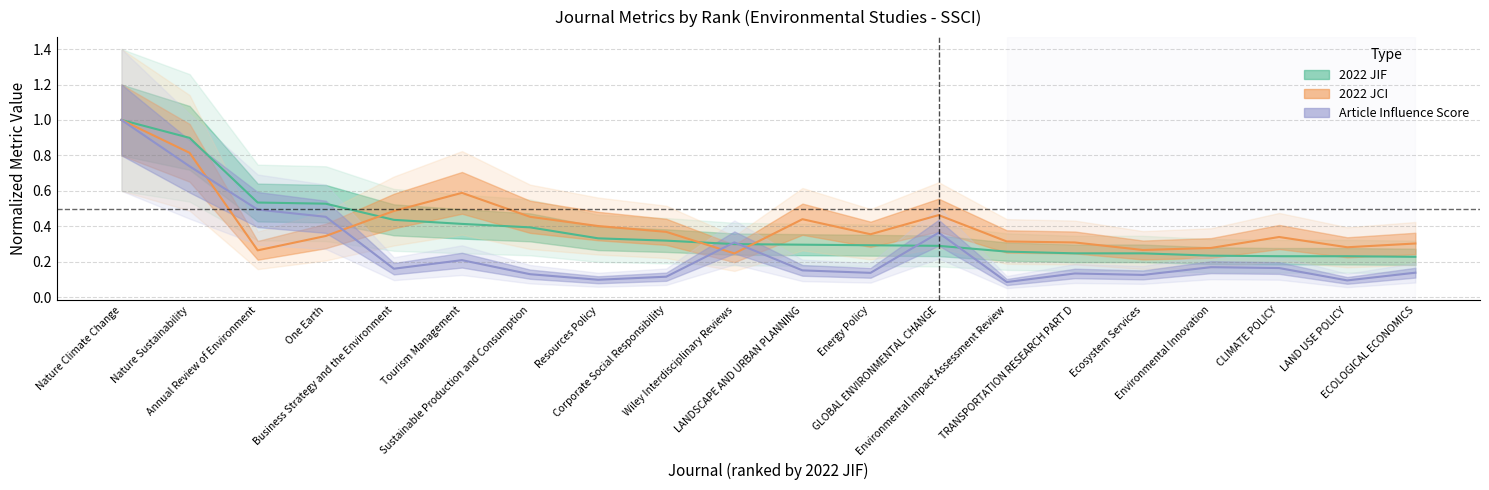

What is the value of the jif point at the 14th from the left?

0.3